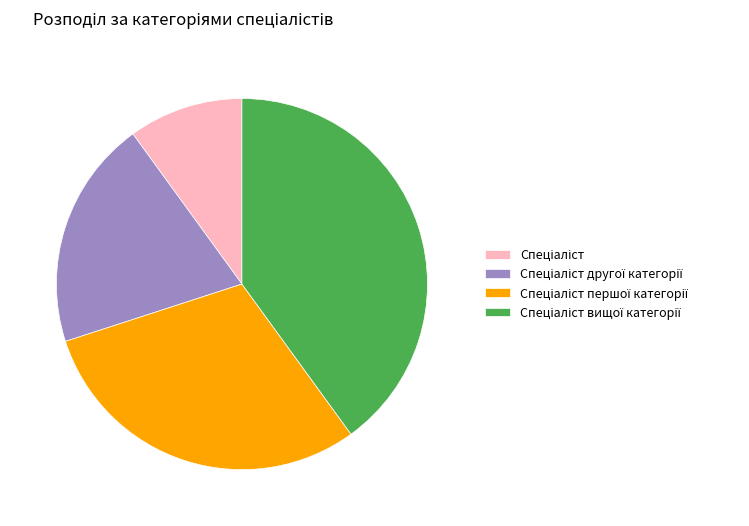

Does any single category account for the majority?

No